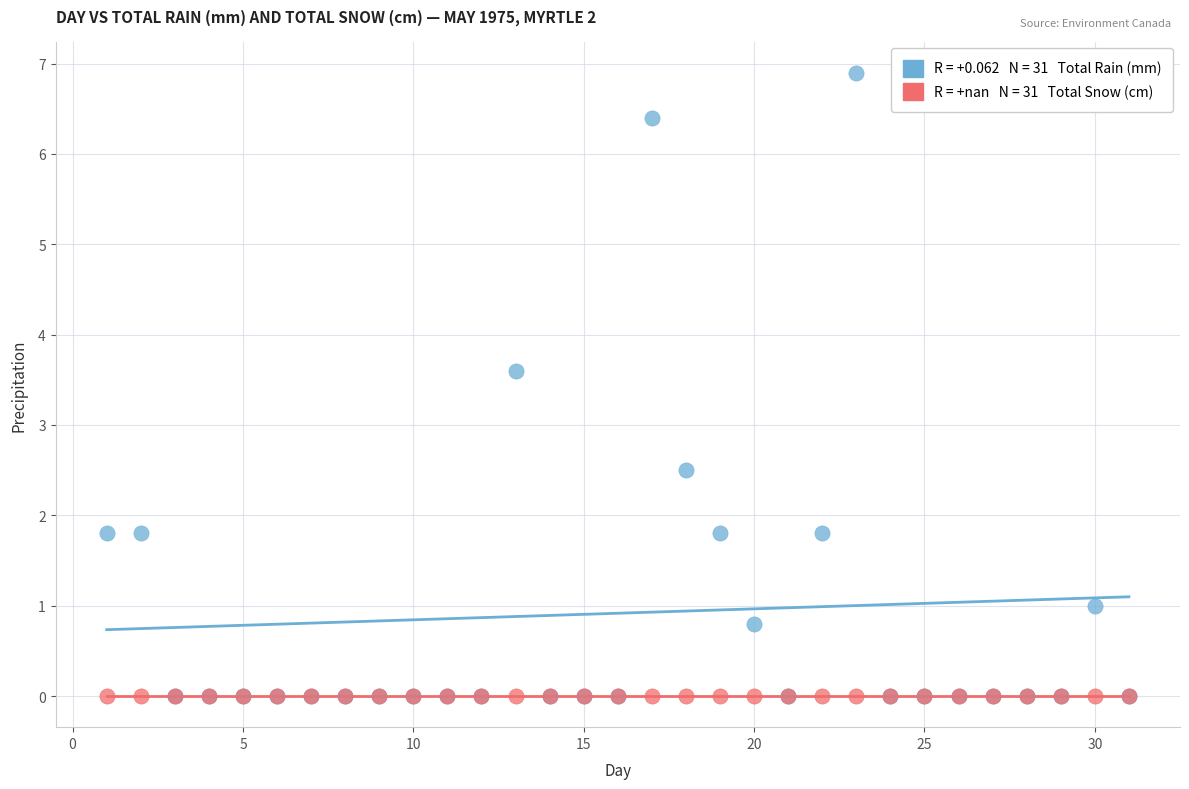

Across all series, what Y value is closest to 3?

2.5